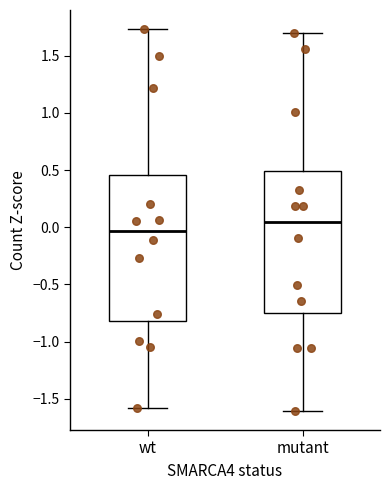

Which box's median line is the lowest?

wt